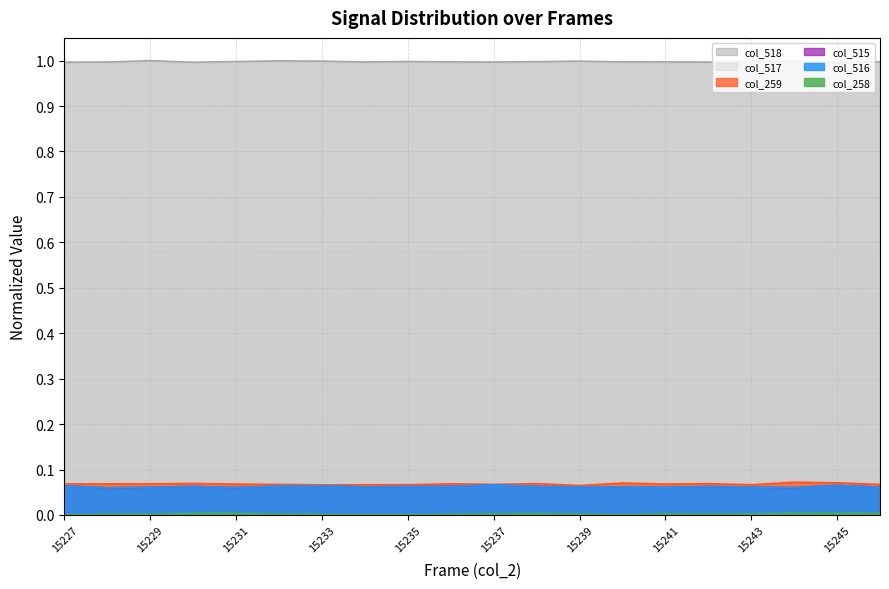

The col_516 series shows 0.1 at 15244. True or false?

True